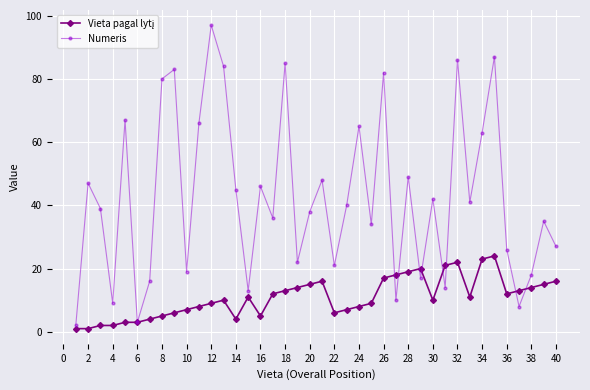

Count the number of data series in this chart.

2